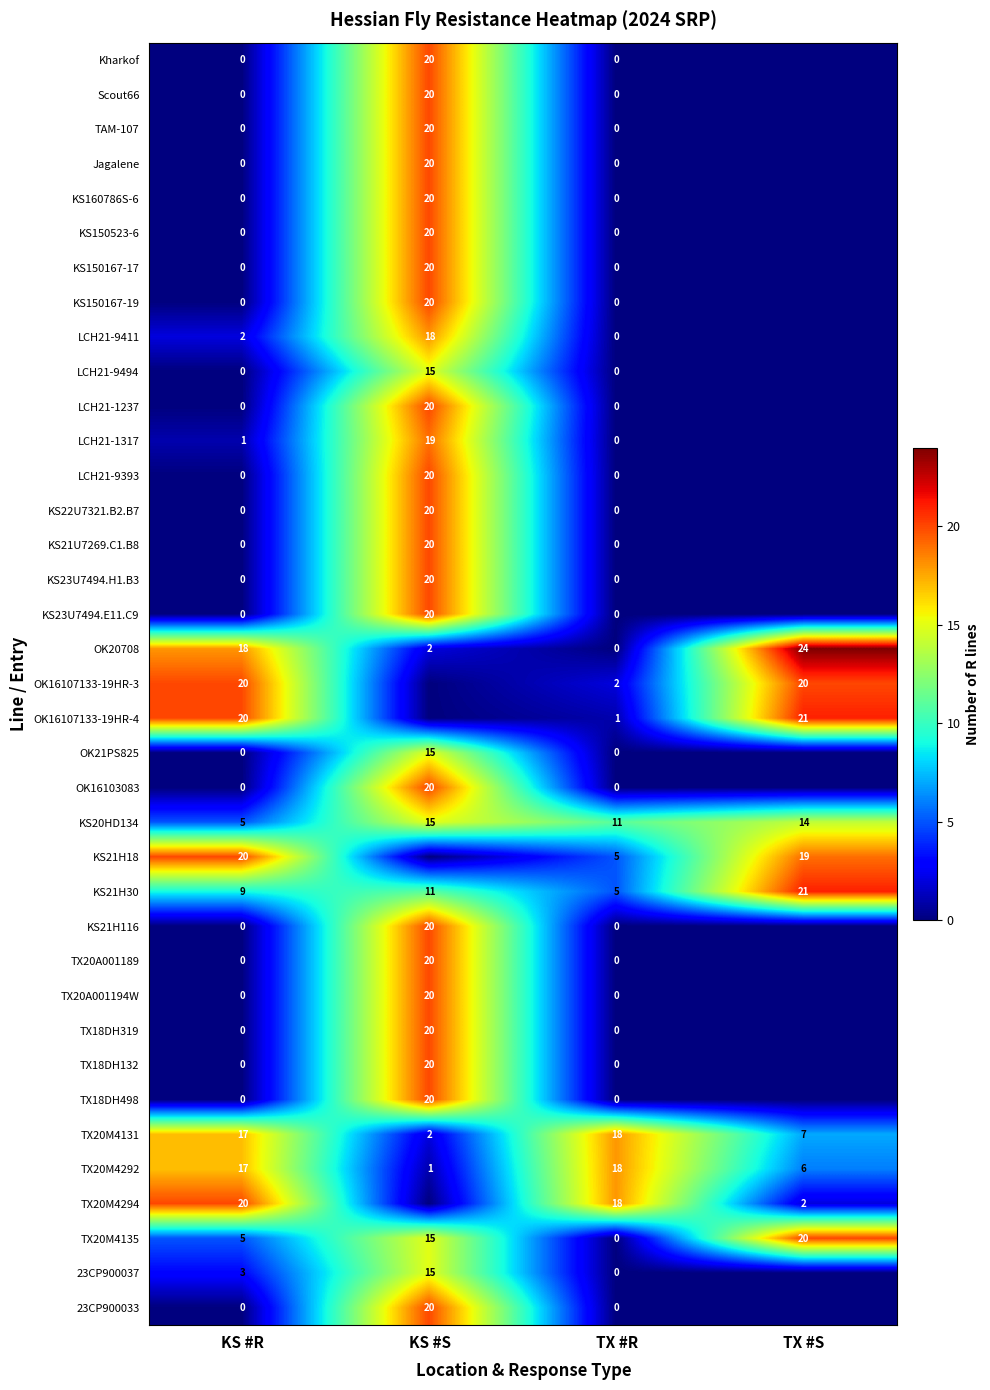

Count the number of categories in the chart.

4